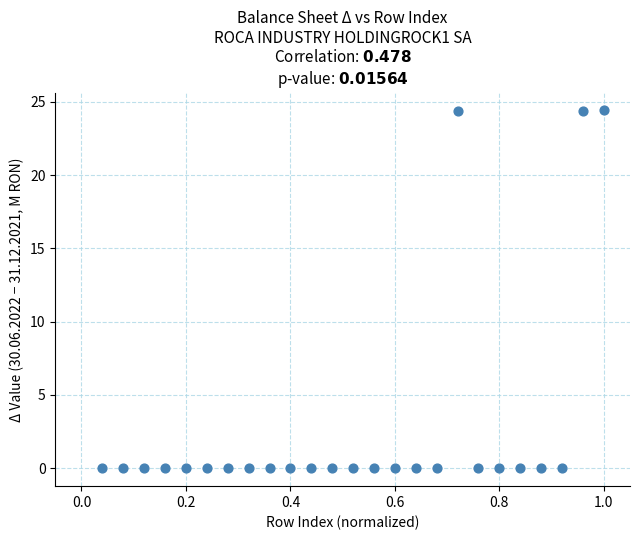

What is the range of Y values (max minus min)?

24.4